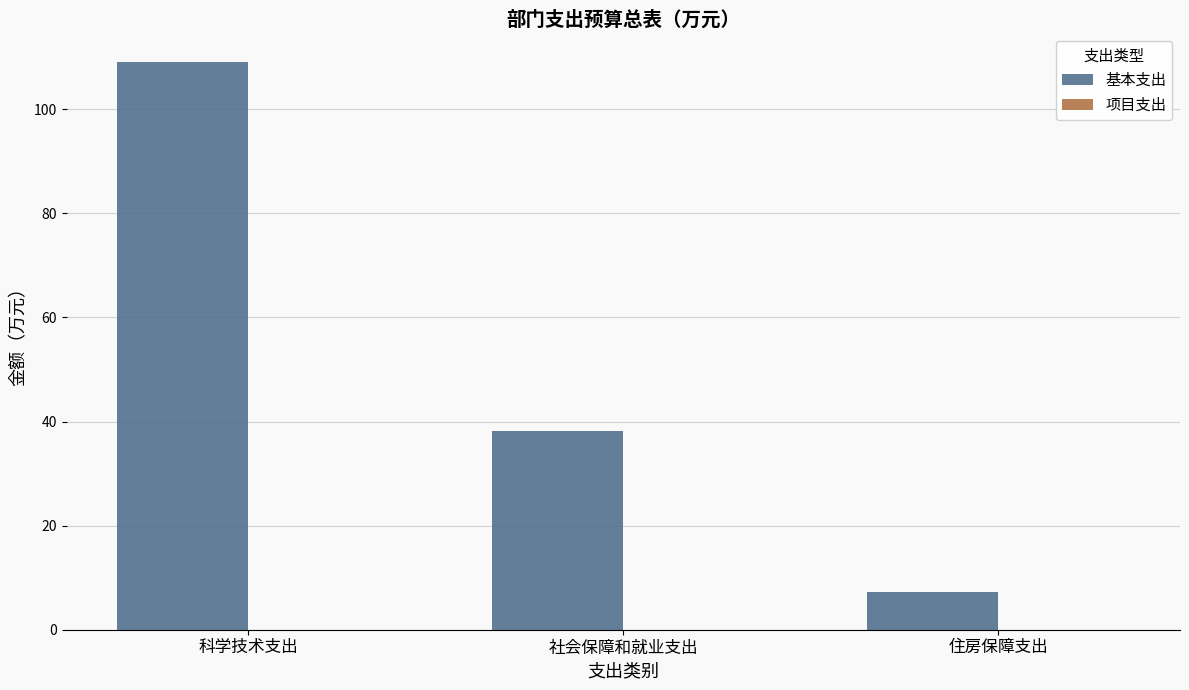

What is the change in value from 科学技术支出 to 住房保障支出?

-101.8